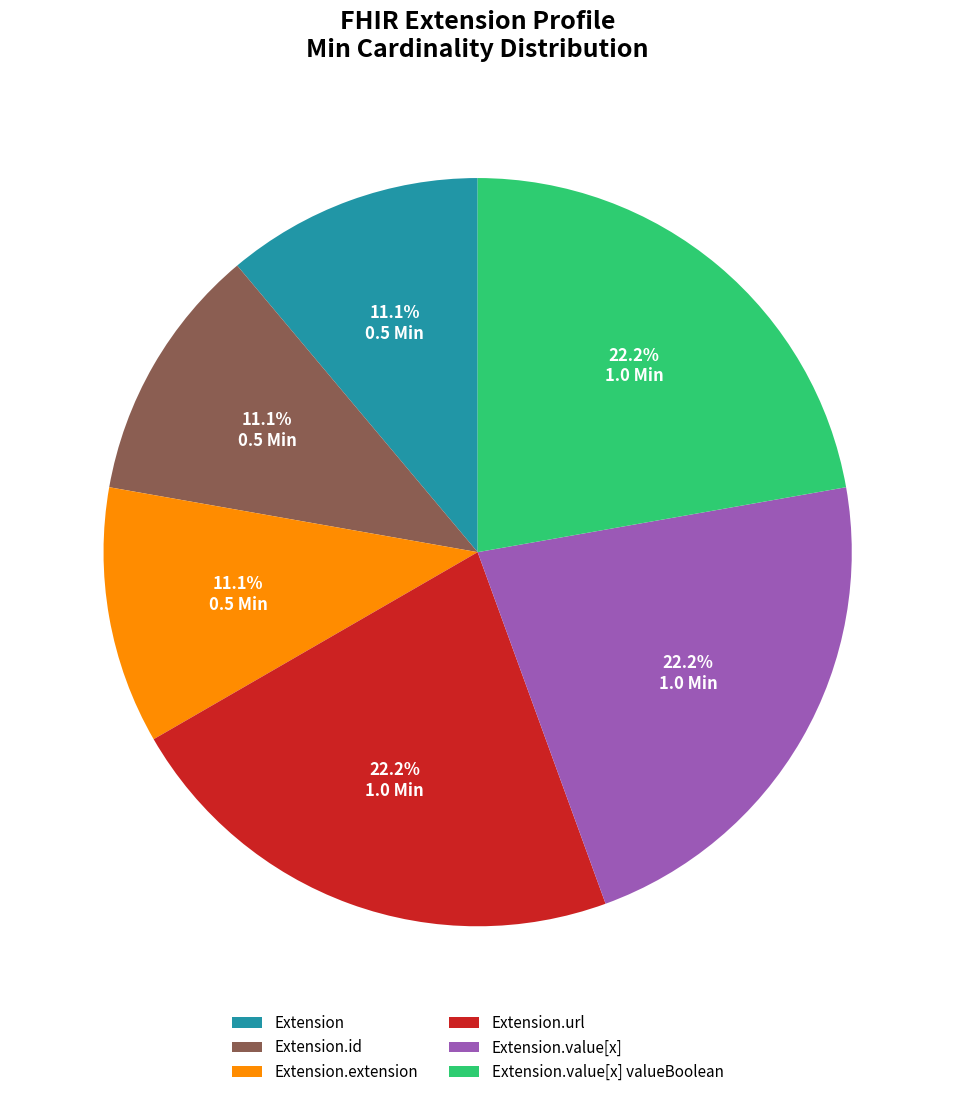

Is there a majority slice in this chart?

No